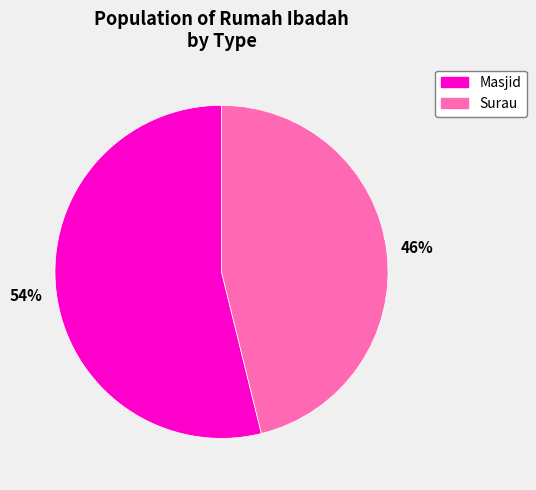

What is the majority slice?

Masjid